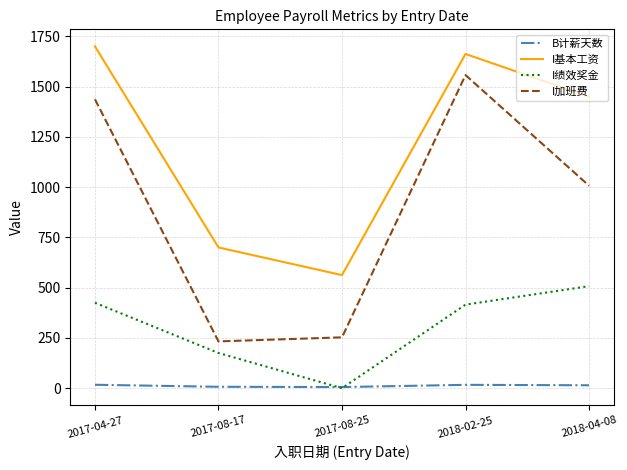

True or false: I绩效奖金 and I基本工资 intersect in this chart.

False